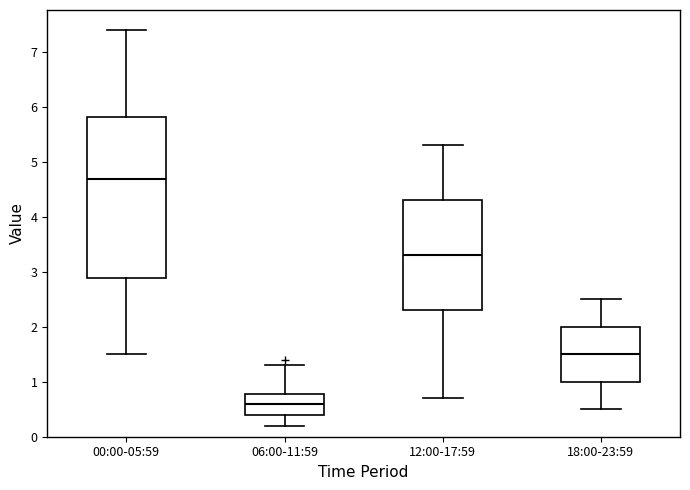

Where is the lower edge of the box for 06:00-11:59 on the y-axis? The values are not printed on the chart, so give them approximately, as read against the axis.

0.4